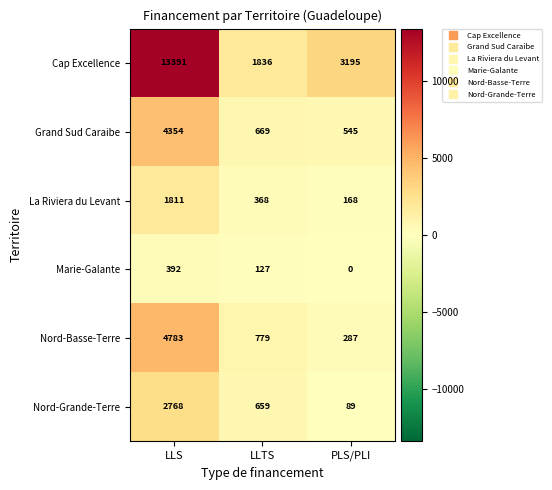

At which category is the sum across all series the highest?

LLS